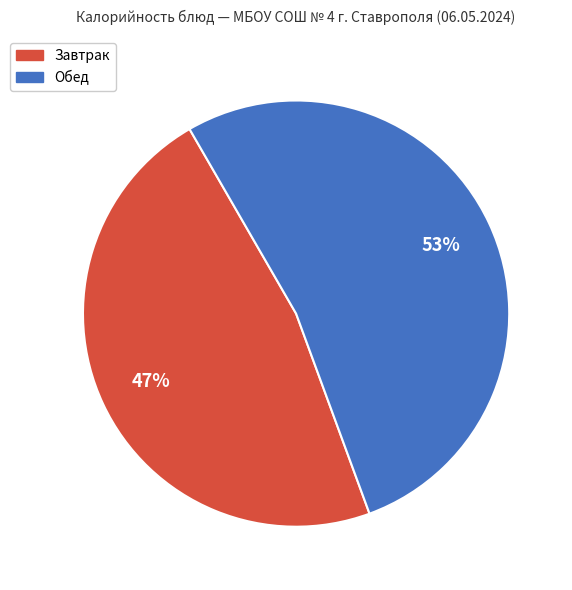

How many slices are in this pie chart?

2